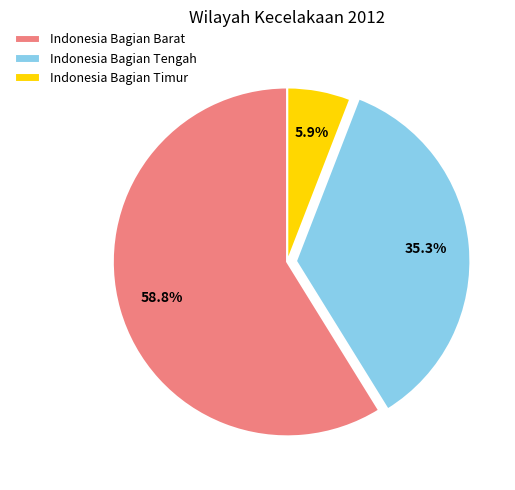

What percentage is NOT represented by Indonesia Bagian Timur?

94.1%